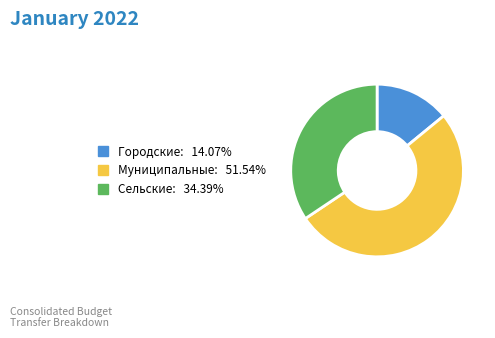

Does any single category account for the majority?

Yes